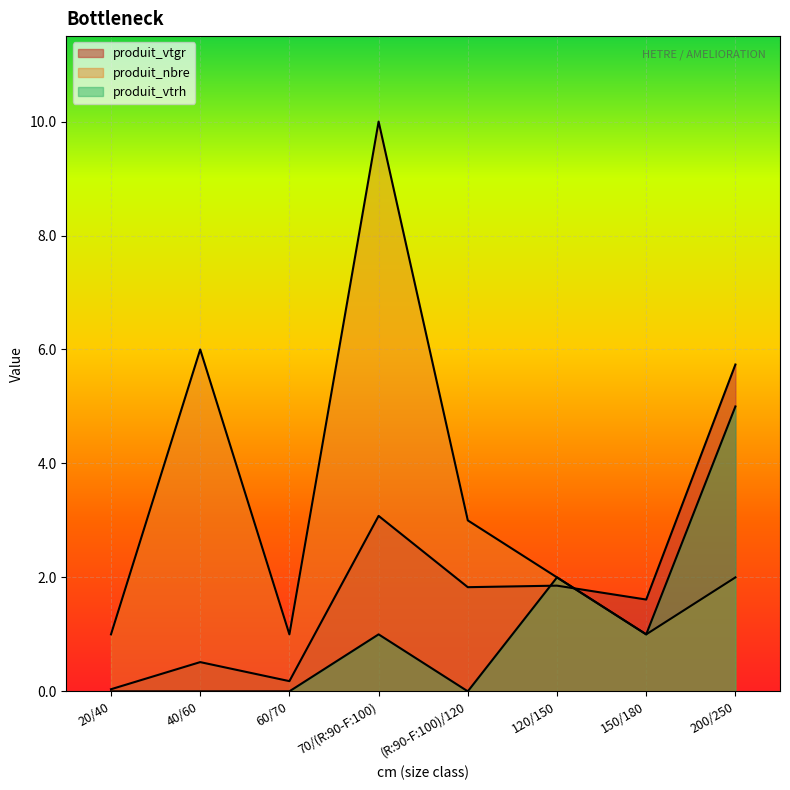

How many data points does each series have?

8